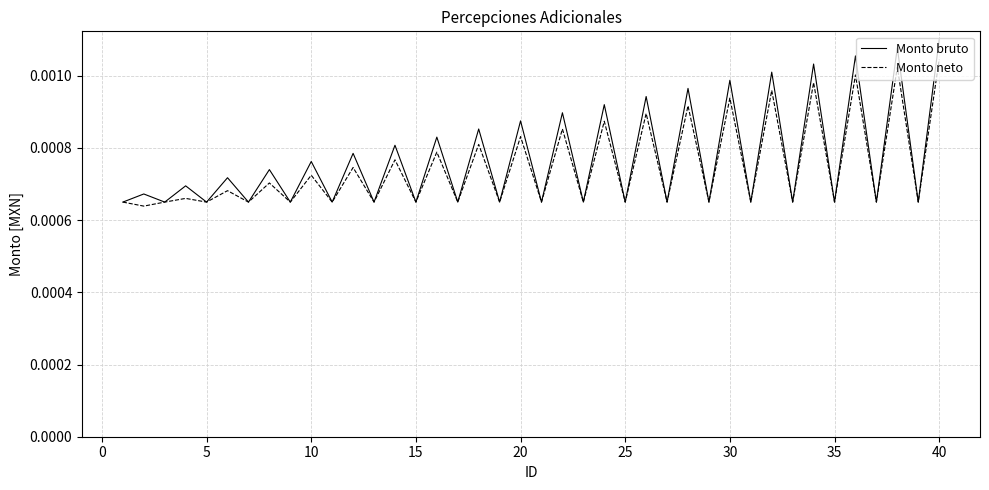

Which series has the largest range (max minus min)?

Monto bruto